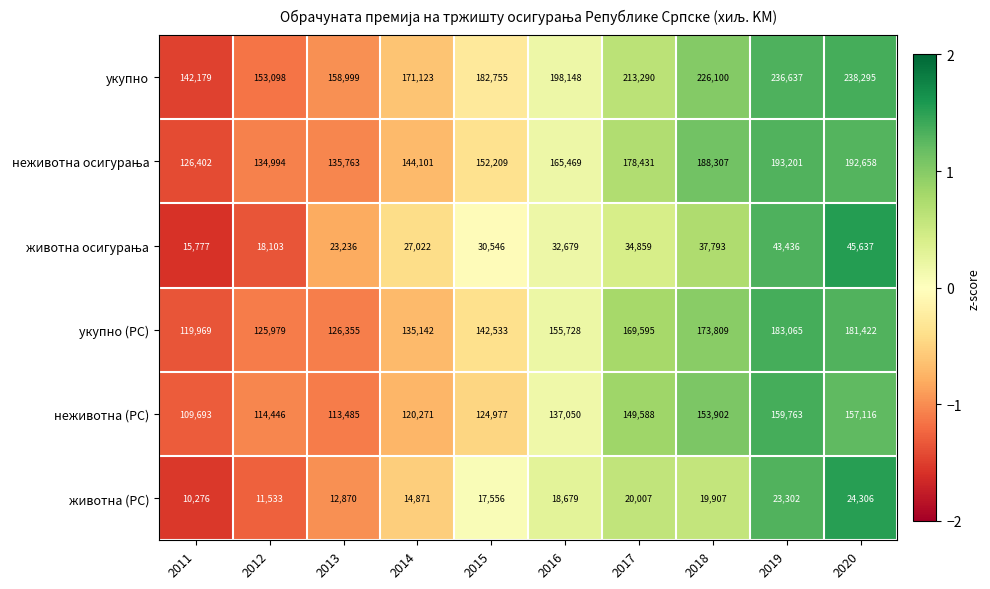

What is the spread (max minus min) of values at 2014?

156252